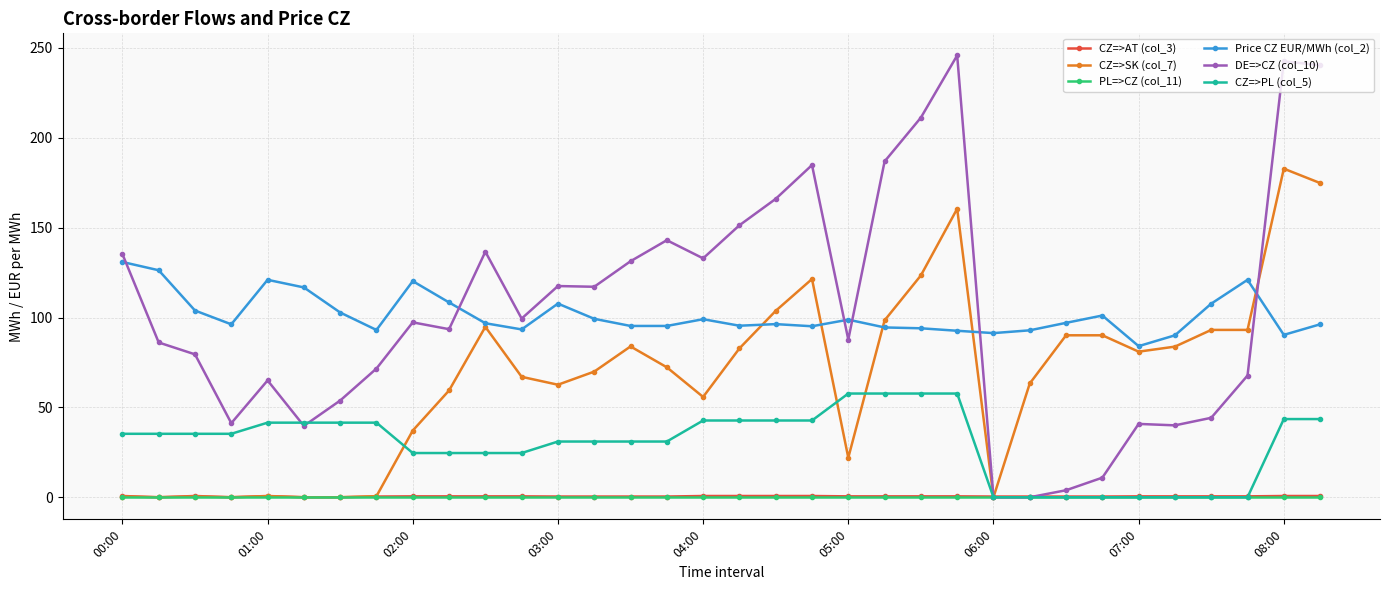

True or false: Price CZ EUR/MWh (col_2) has more than 1 points higher than both neighbors.

True